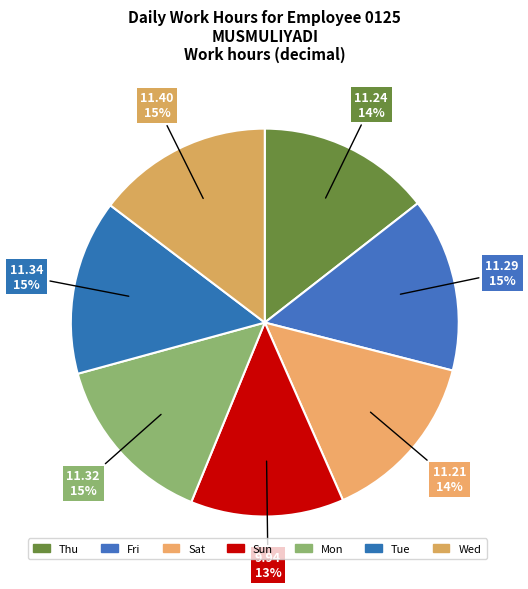

To the nearest percent, what is the combined percentage of Sat and Thu?

29%